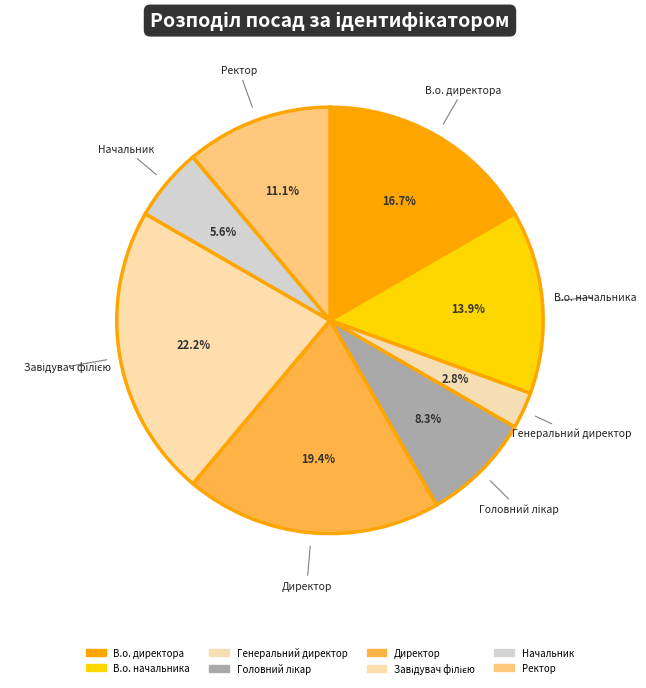

How many slices are in this pie chart?

8